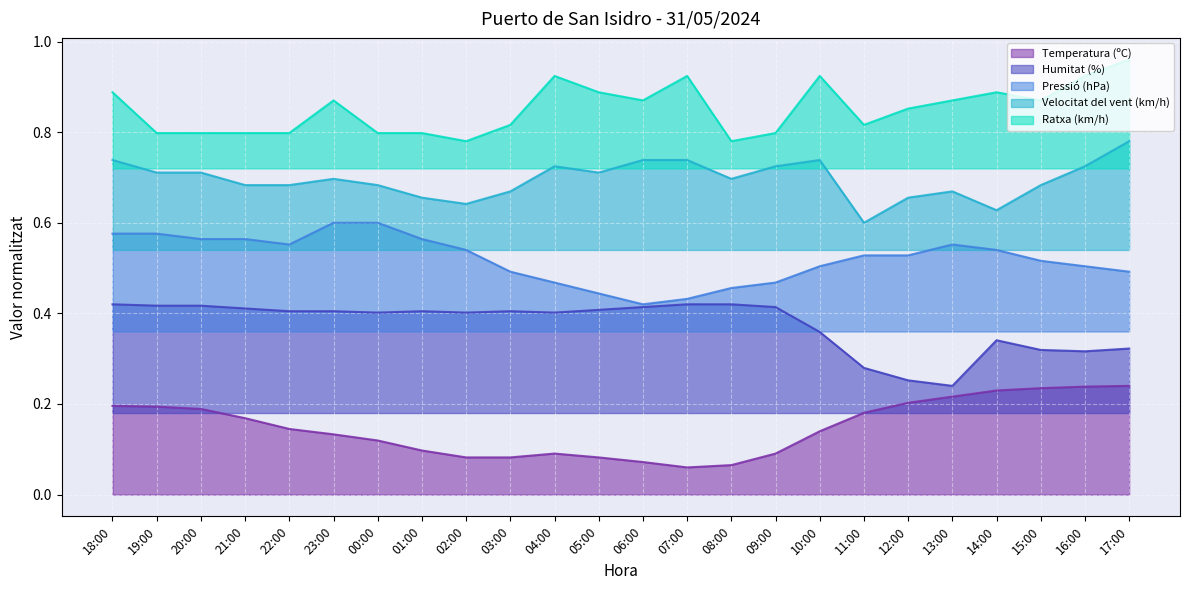

What is the minimum value for Ratxa (km/h)?

0.8